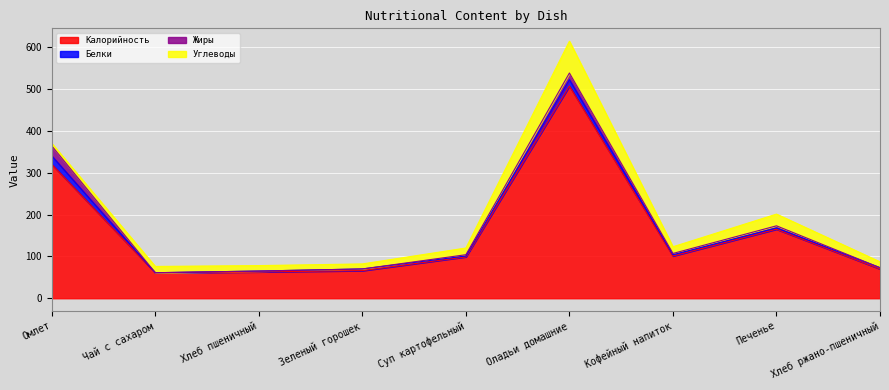

List the series in order of their peak value, lowest first.

Белки, Жиры, Углеводы, Калорийность